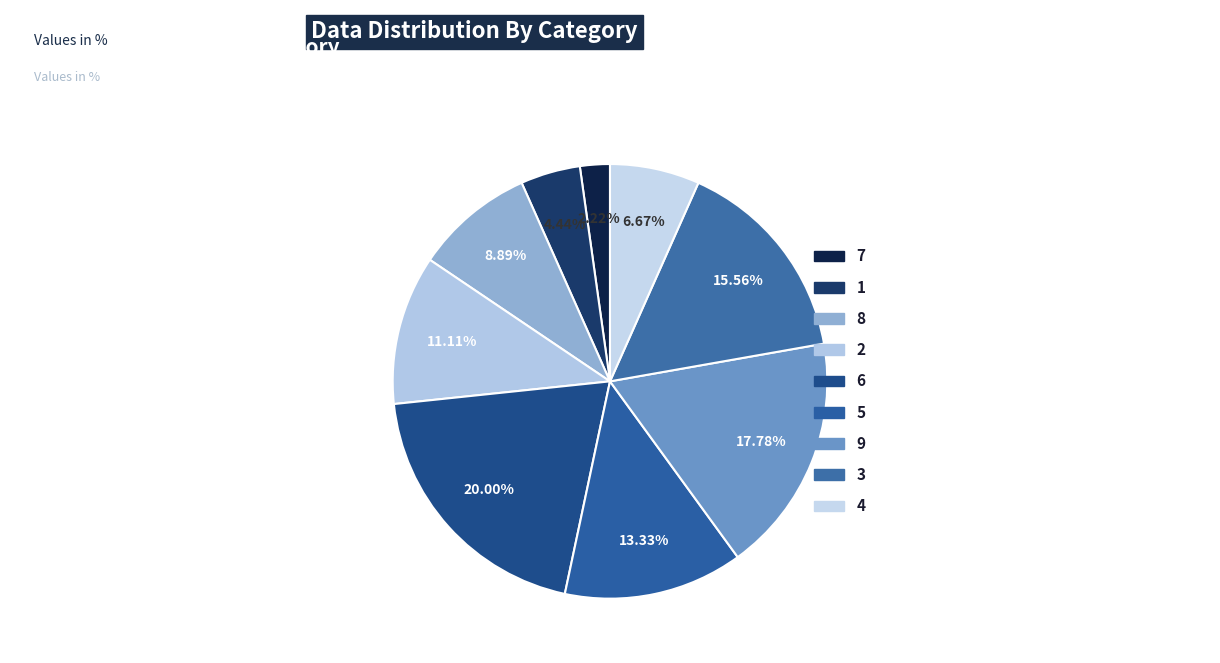

To the nearest percent, what percentage of the pie is 8?

9%